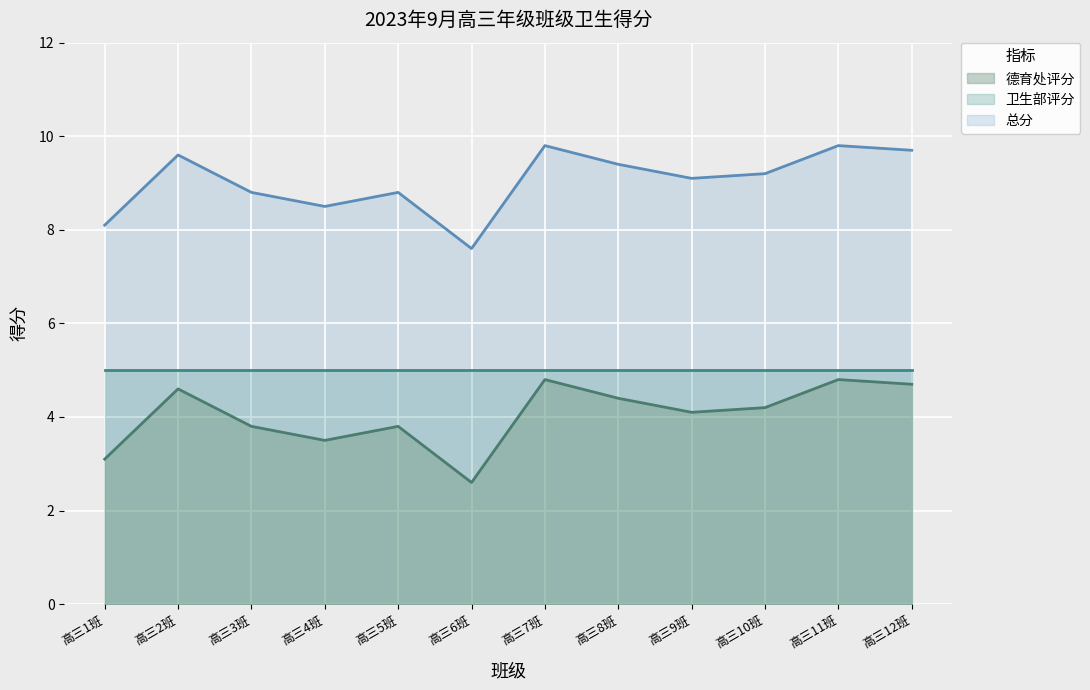

At which label does 德育处评分 reach its peak?

高三7班